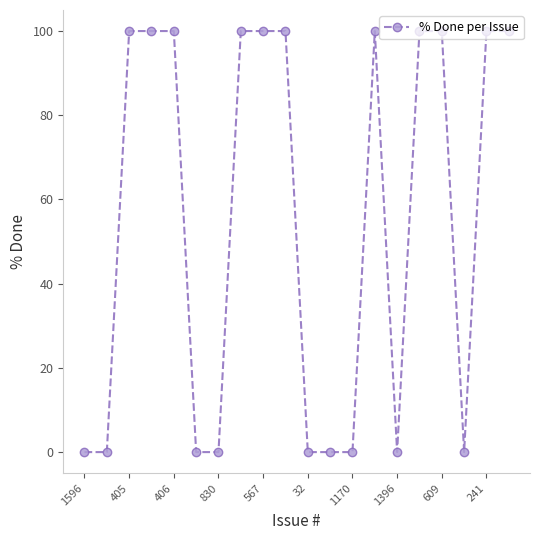

What is the difference between the maximum and minimum values?

100